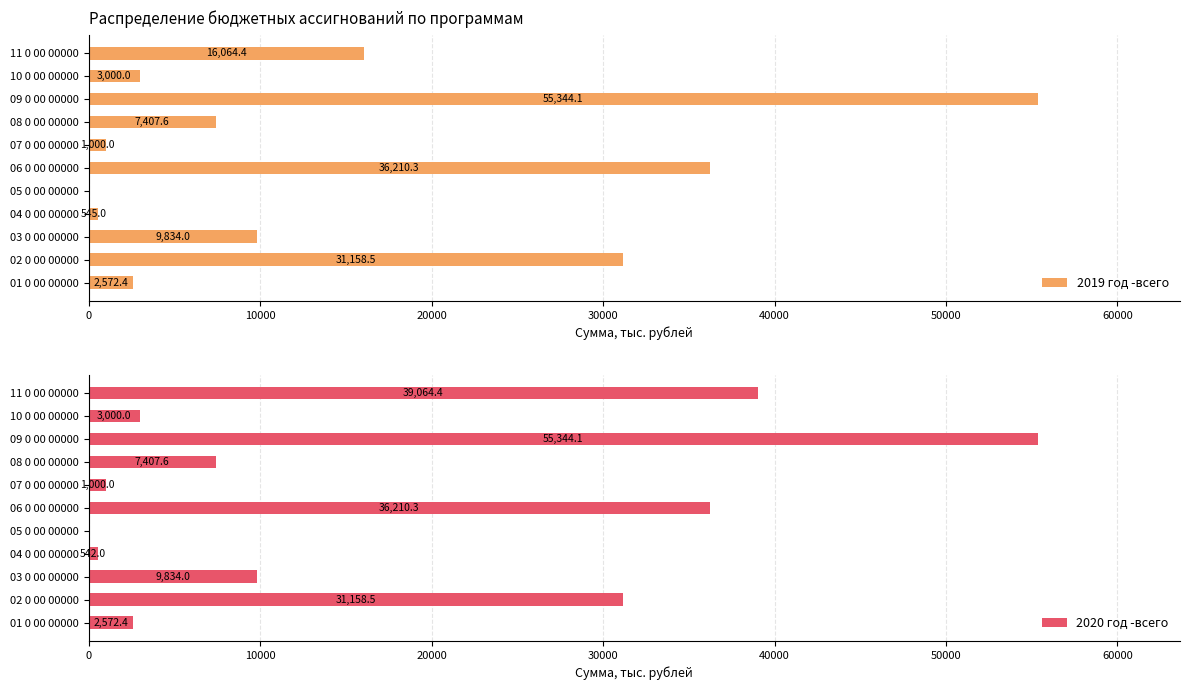

True or false: 2019 год -всего has a value of 8311.9 at 06 0 00 00000.

False